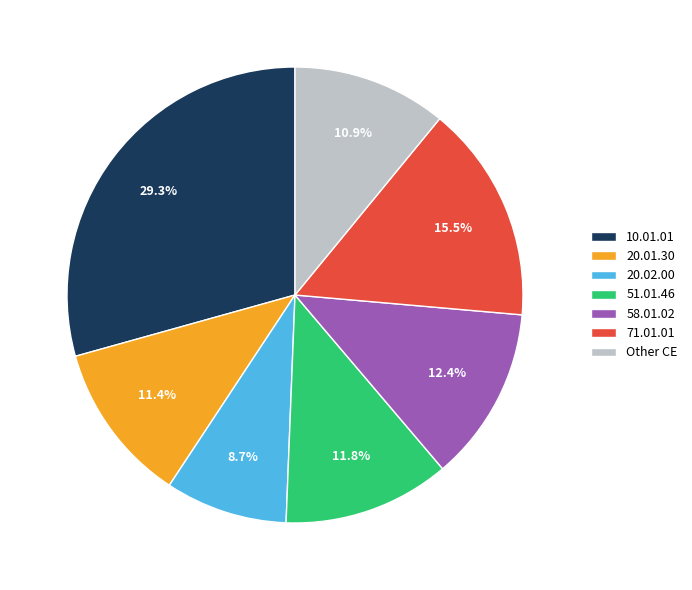

What is the total percentage of 20.02.00 and 10.01.01?

38.0%